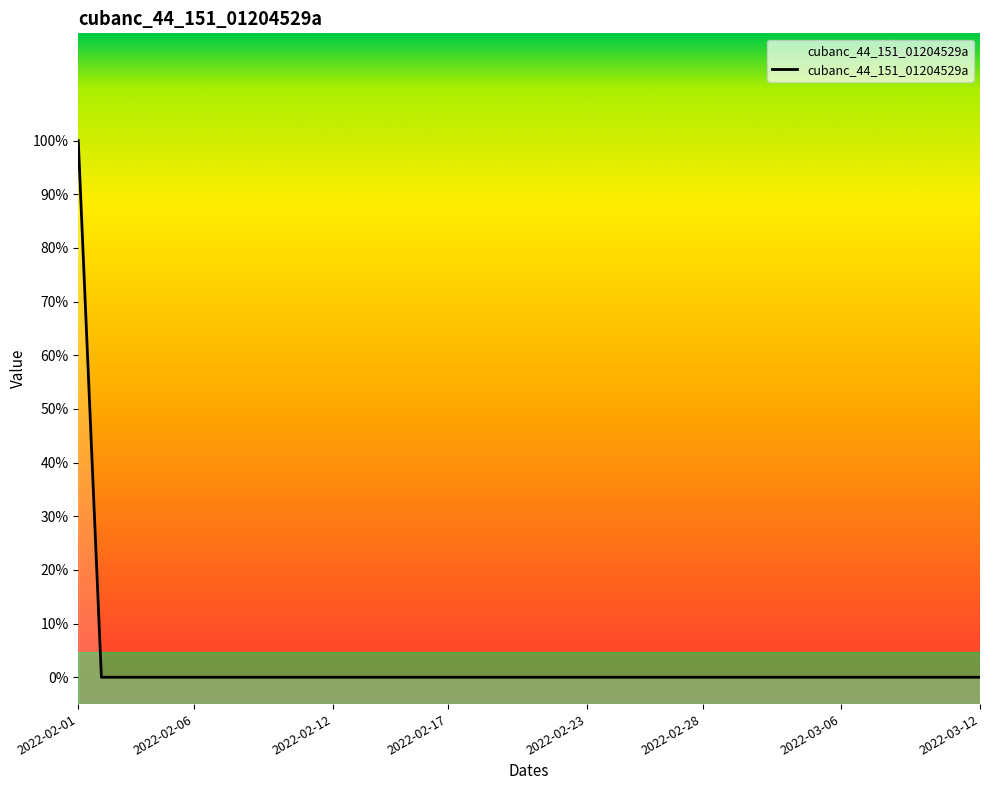

Which category has the highest value across all series?

2022-02-01